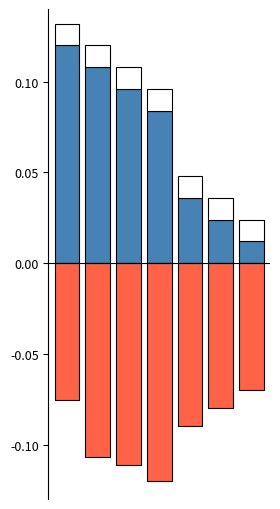

How many groups of bars are there?

7